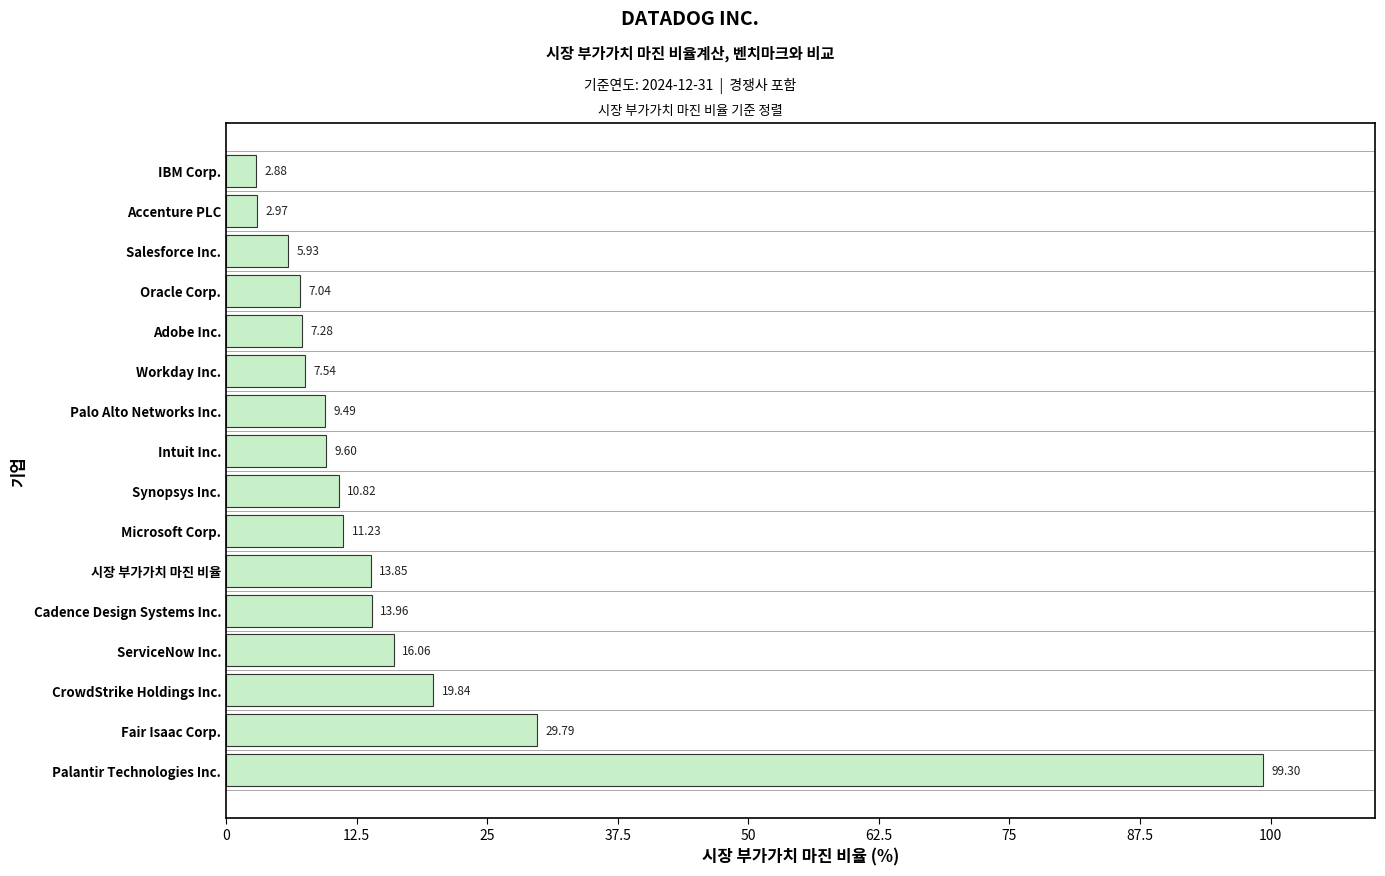

What is the average value?

16.7